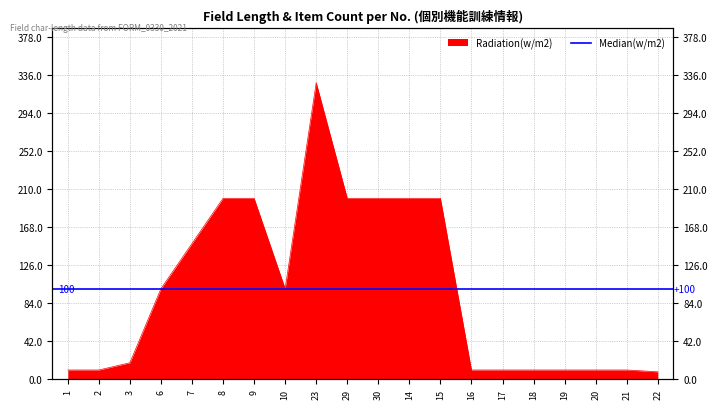

The value at 29 is 350. True or false?

False